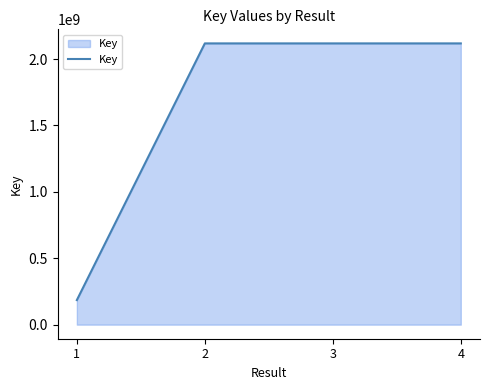

What is the difference between the second highest and minimum values?

1932831200